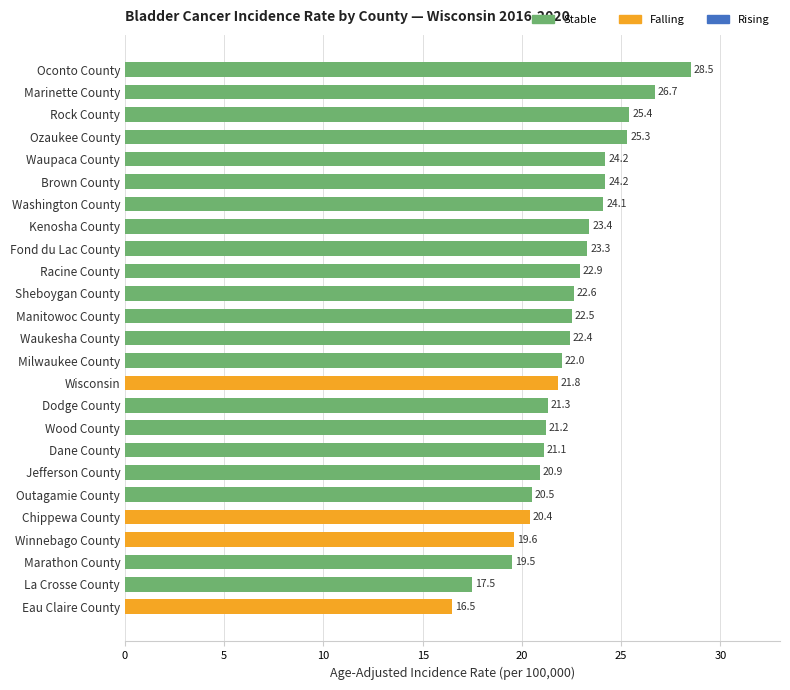

How many series are shown in this chart?

1